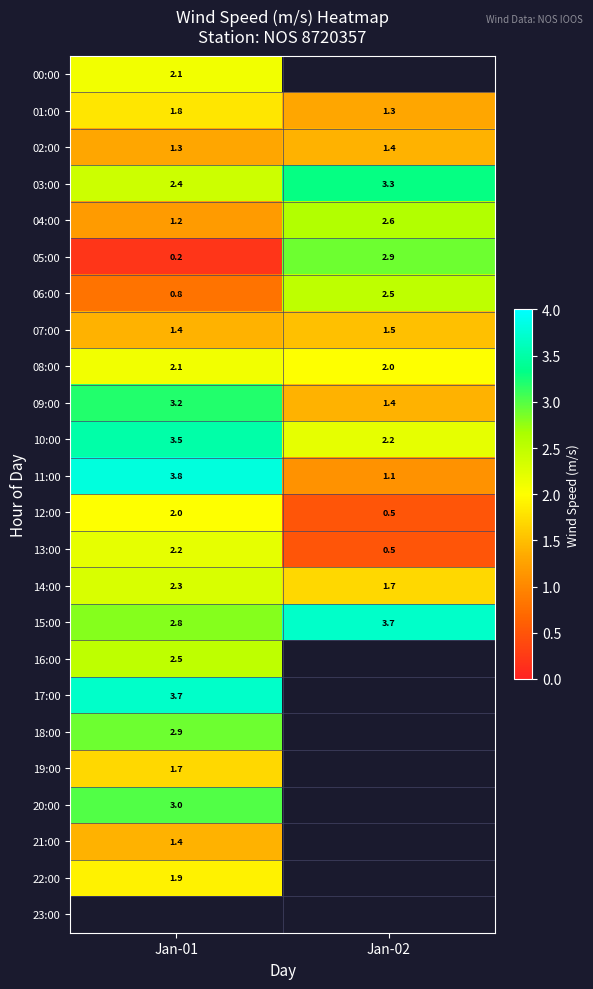

The value of 18:00 at Jan-01 is 2.9. True or false?

True